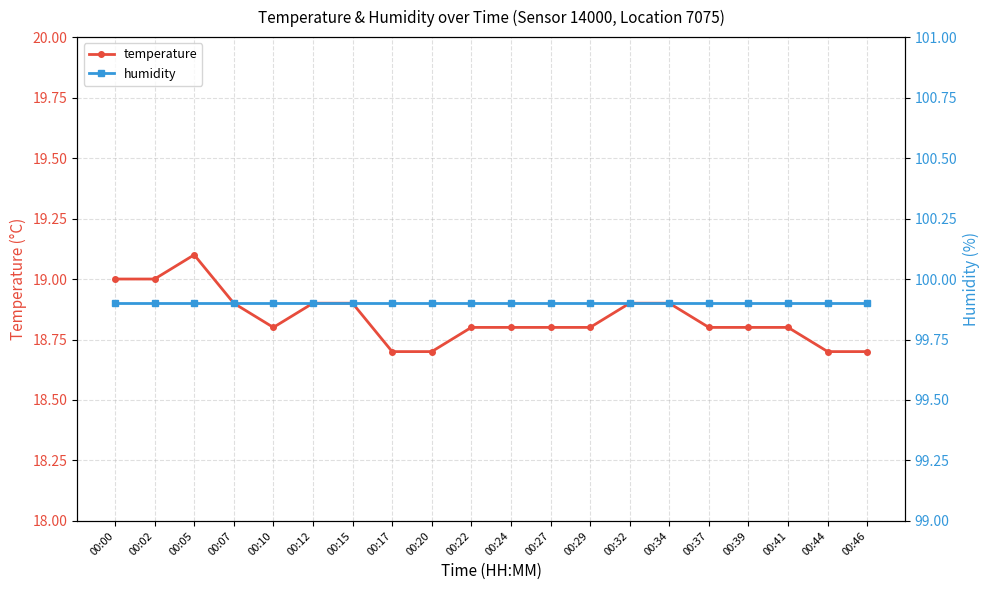

Reading left to right, transcribe all the data shown in this chart.

temperature: 00:00=19.0	00:02=19.0	00:05=19.1	00:07=18.9	00:10=18.8	00:12=18.9	00:15=18.9	00:17=18.7	00:20=18.7	00:22=18.8	00:24=18.8	00:27=18.8	00:29=18.8	00:32=18.9	00:34=18.9	00:37=18.8	00:39=18.8	00:41=18.8	00:44=18.7	00:46=18.7
humidity: 00:00=99.9	00:02=99.9	00:05=99.9	00:07=99.9	00:10=99.9	00:12=99.9	00:15=99.9	00:17=99.9	00:20=99.9	00:22=99.9	00:24=99.9	00:27=99.9	00:29=99.9	00:32=99.9	00:34=99.9	00:37=99.9	00:39=99.9	00:41=99.9	00:44=99.9	00:46=99.9